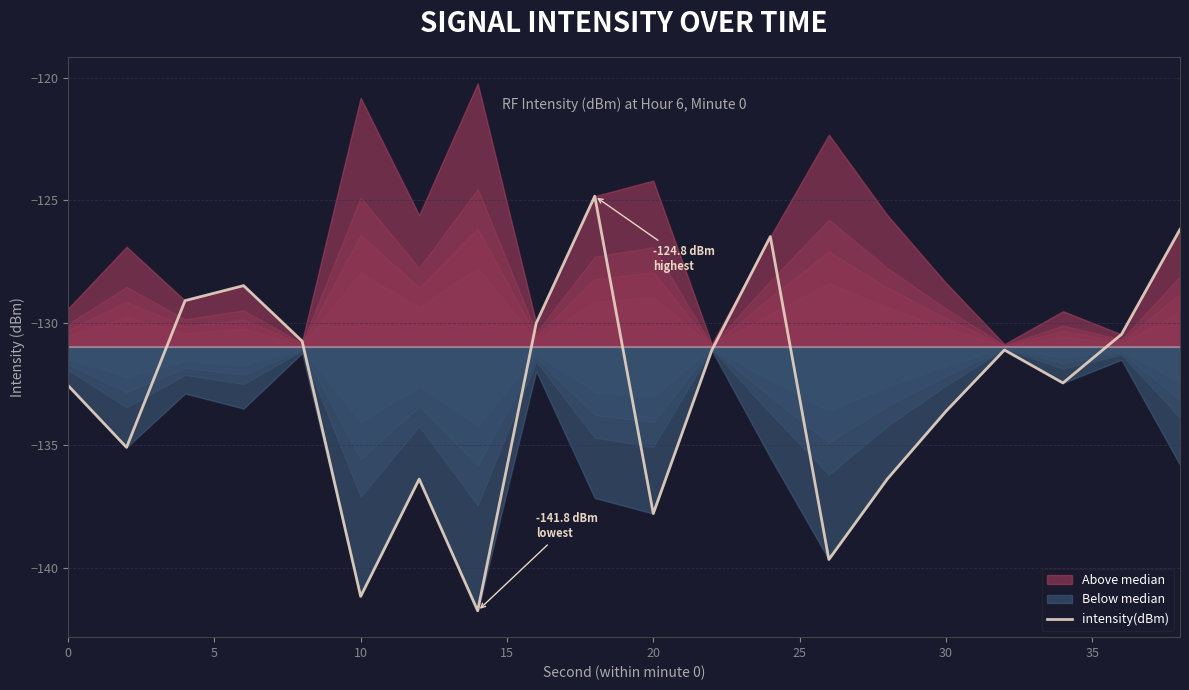

What is the smallest value displayed?

-141.8